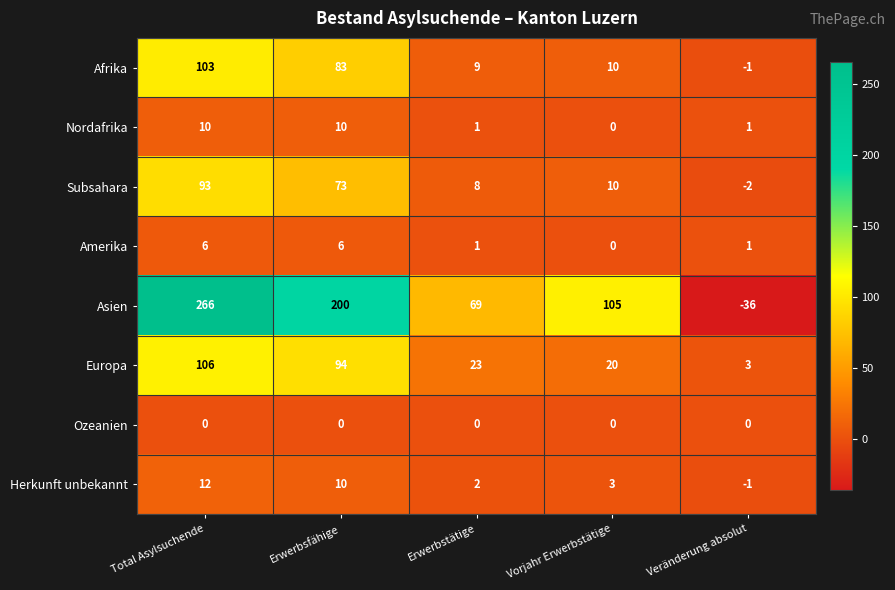

Is it true that Nordafrika equals 6 at Erwerbsfähige?

False